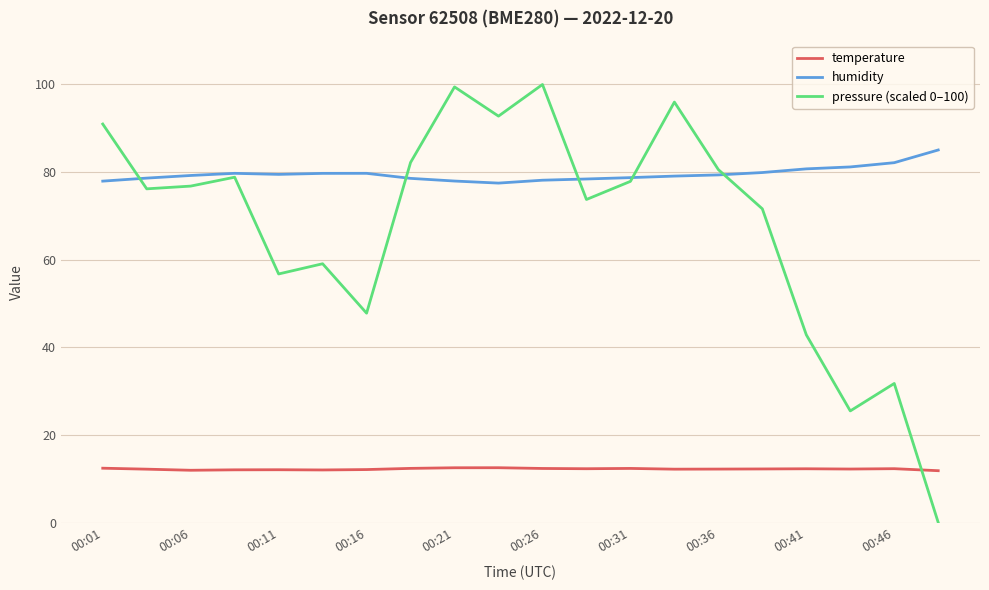

List the series in order of their peak value, highest first.

pressure (scaled 0–100), humidity, temperature